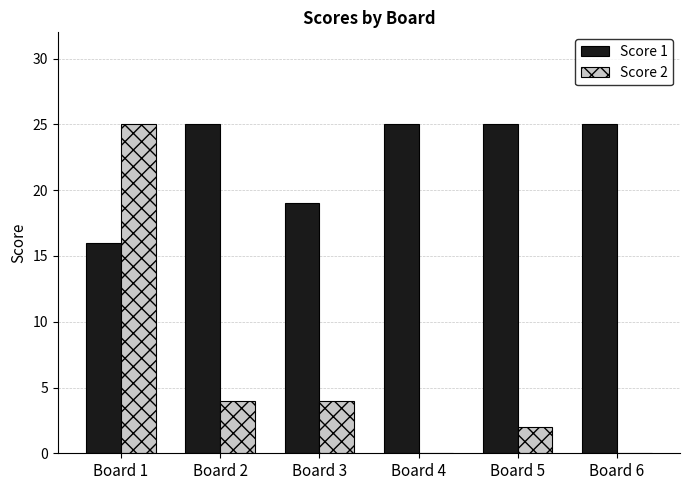

What are all the series names shown in the legend?

Score 1, Score 2